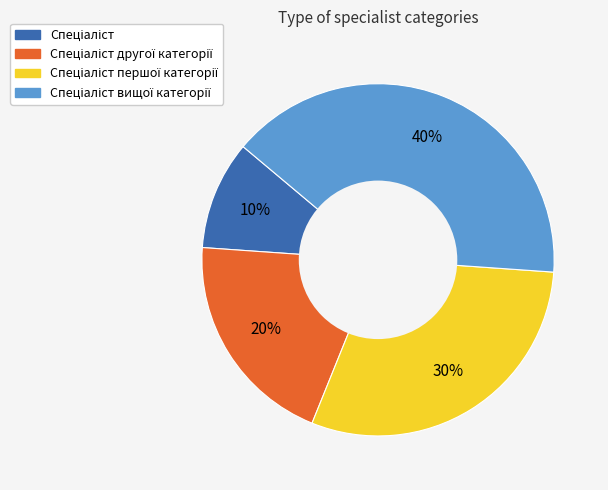

How many segments does this pie chart have?

4